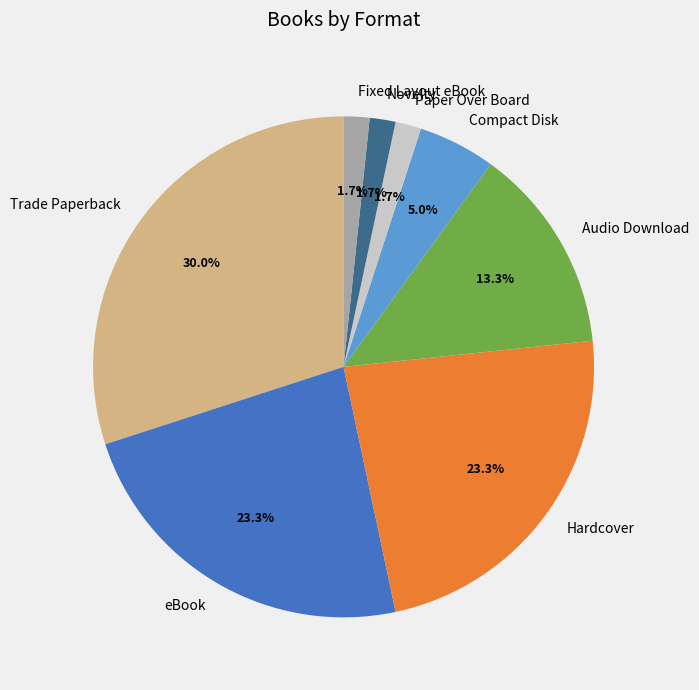

What is the ratio of the value at Audio Download to the value at eBook?

0.6